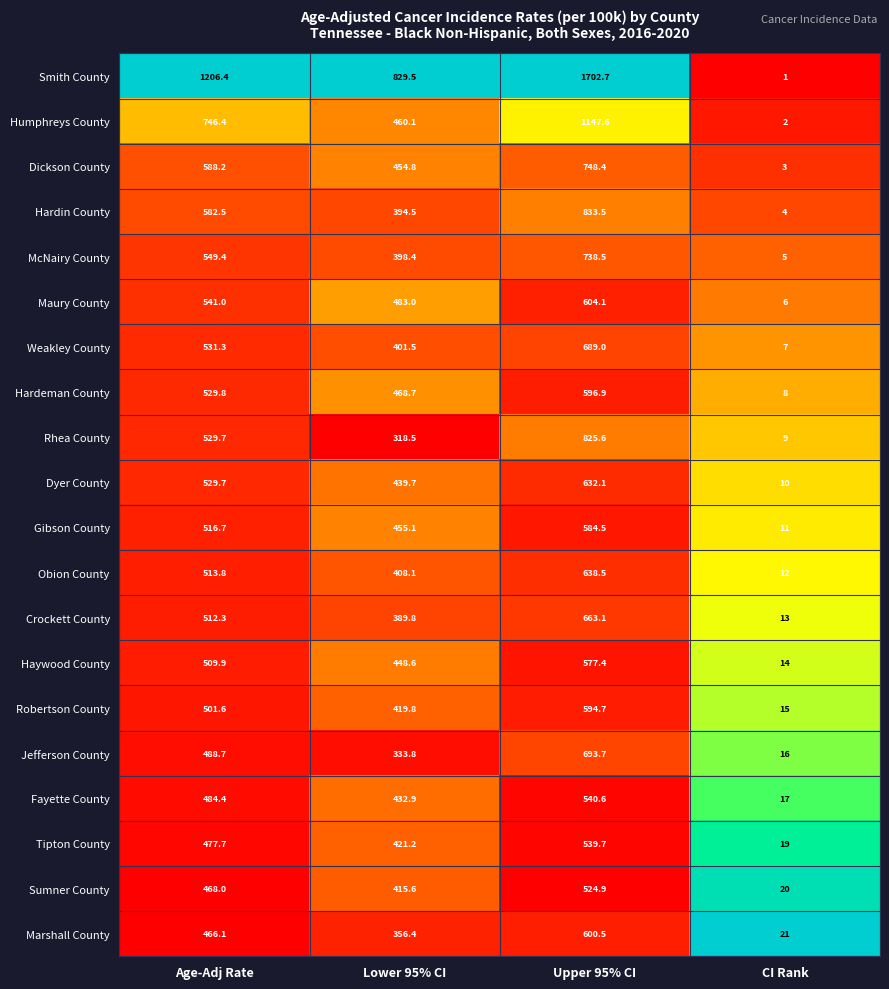

The value of Humphreys County at CI Rank is 2.0. True or false?

True